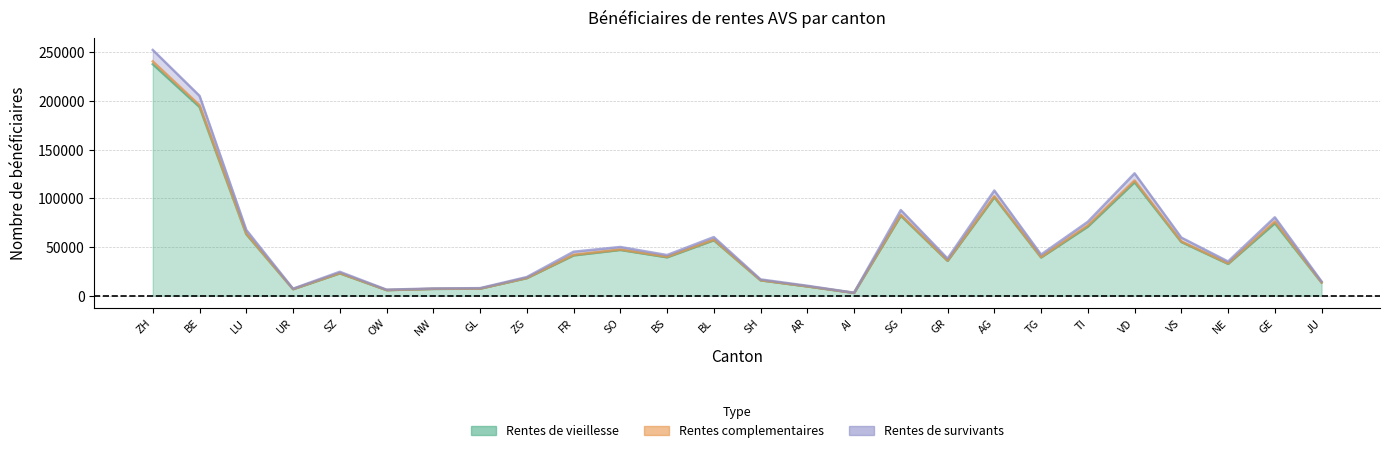

At which category is the sum across all series the highest?

ZH